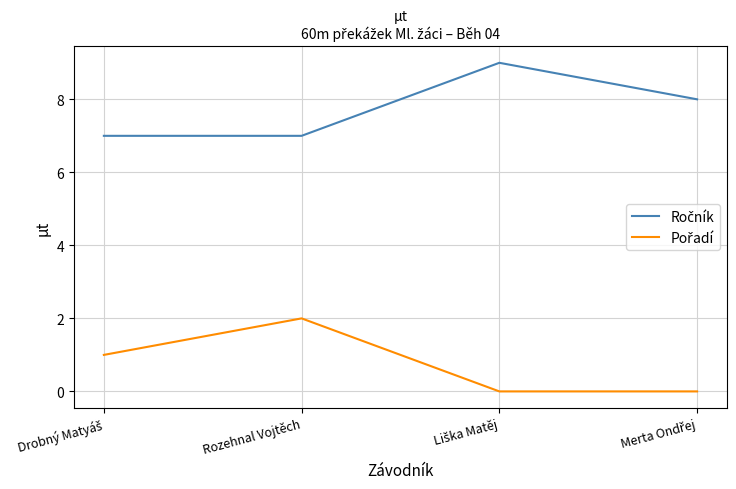

What is the difference between the highest and lowest values at Rozehnal Vojtěch?

5